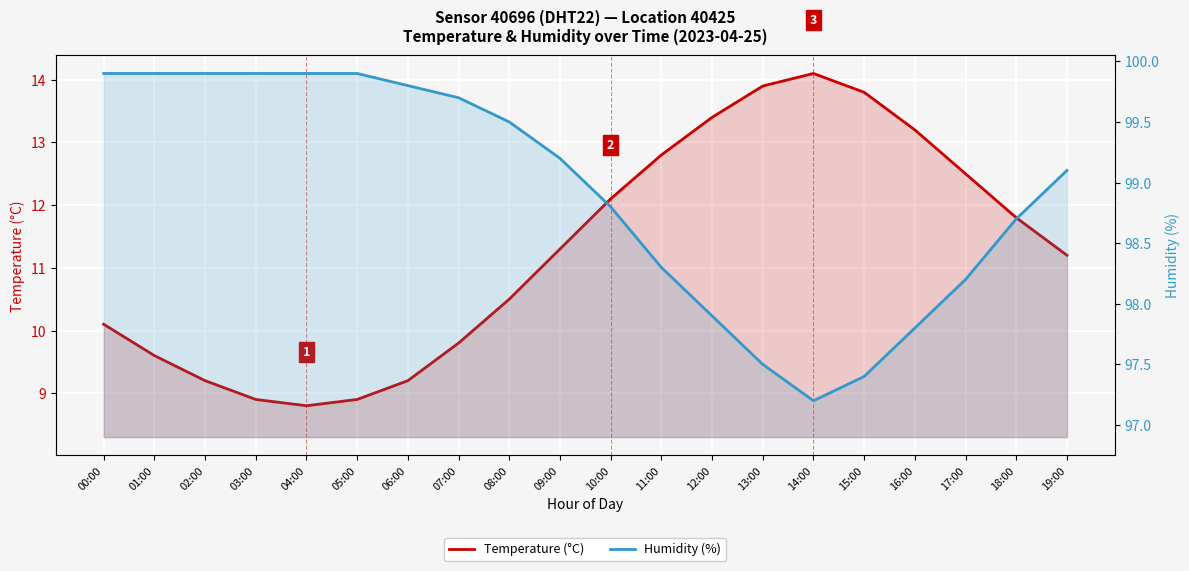

Which series has the widest spread of values?

Temperature (°C)